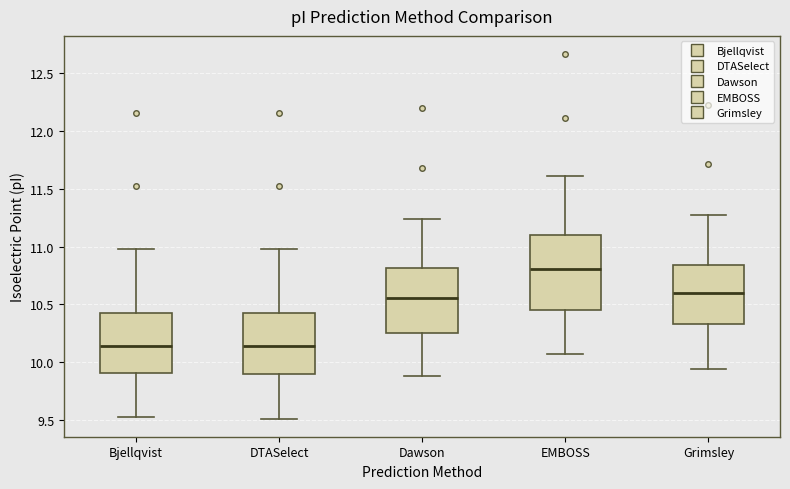

Where does the lower whisker of the box for Dawson end on the y-axis? The values are not printed on the chart, so give them approximately, as read against the axis.

9.90